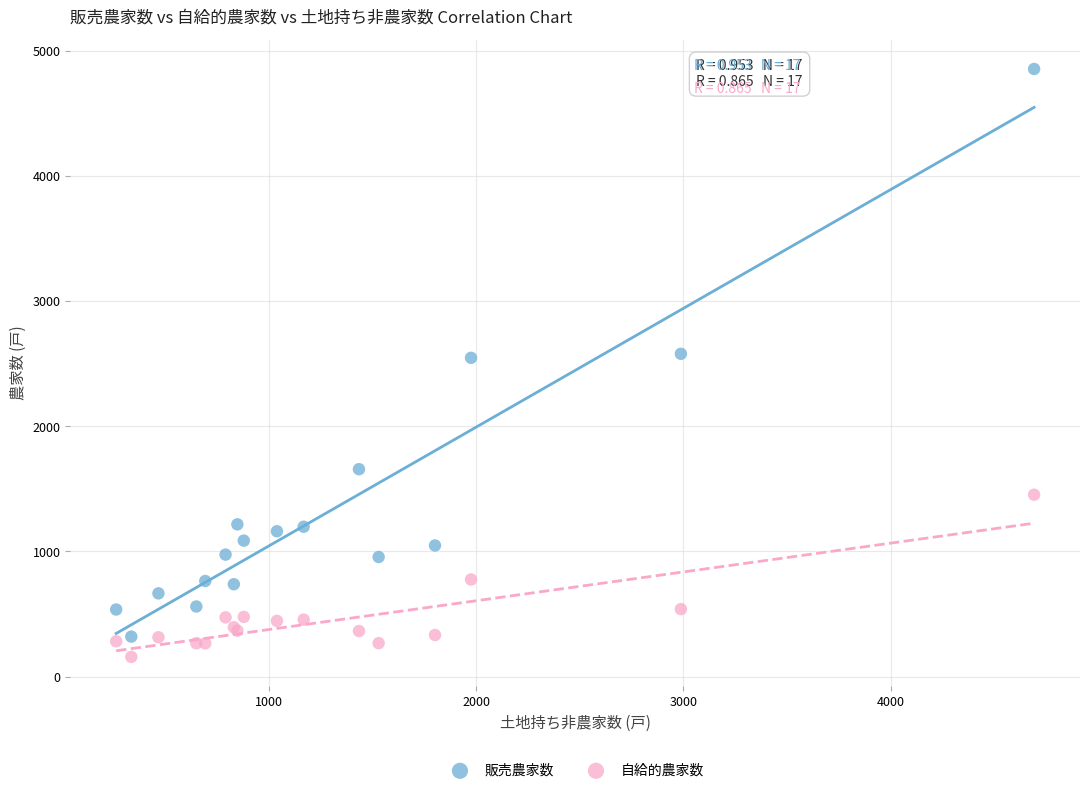

Which series has the largest Y range (max minus min)?

販売農家数